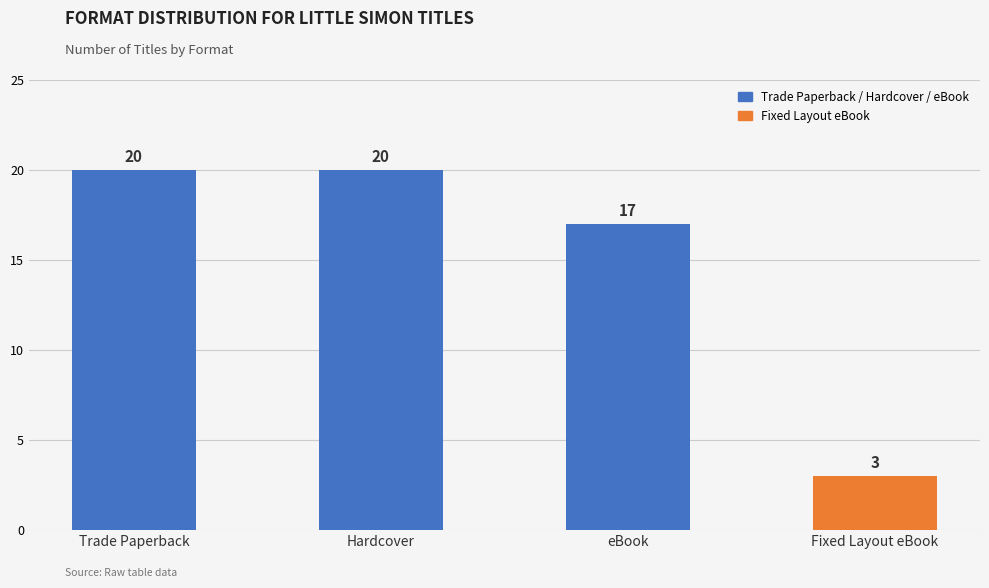

What is the smallest value displayed?

3